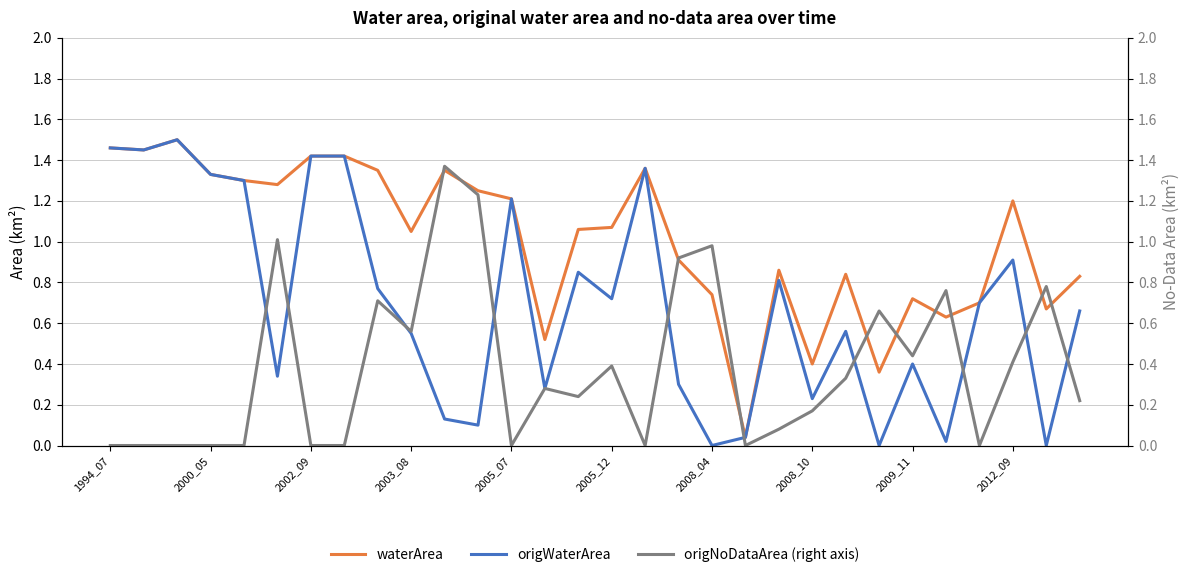

At which label does waterArea first exceed 1?

1994_07